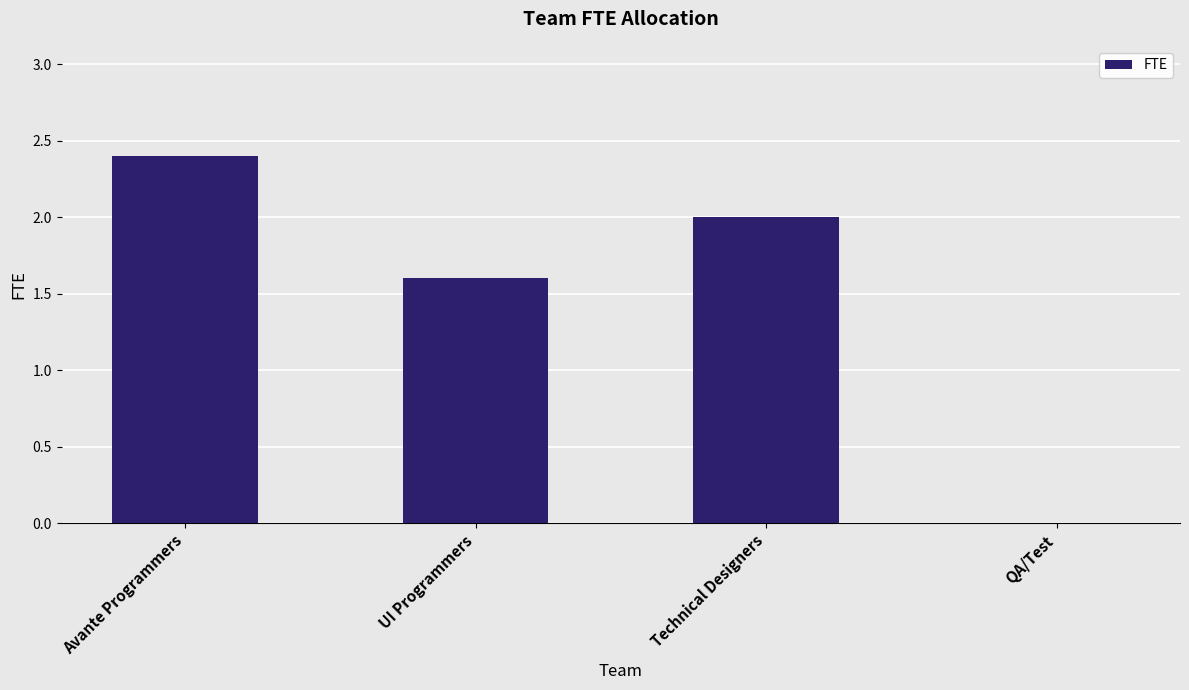

How many values are between 1 and 2?

2